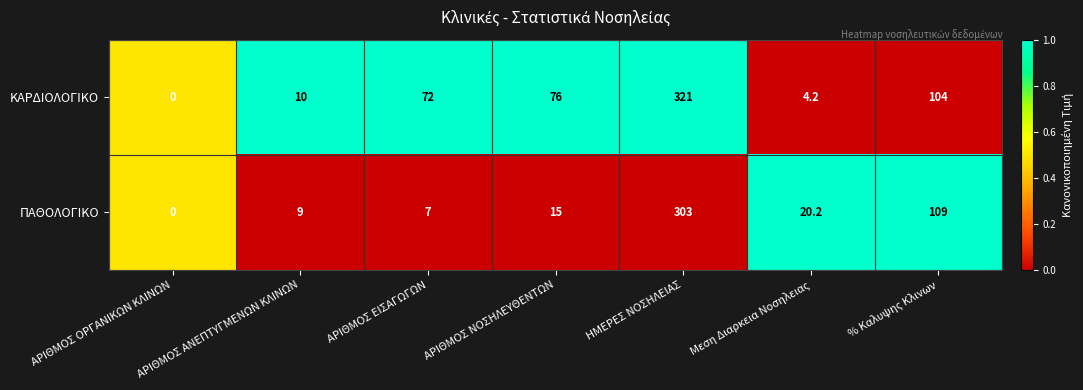

How many distinct data groups are displayed?

2